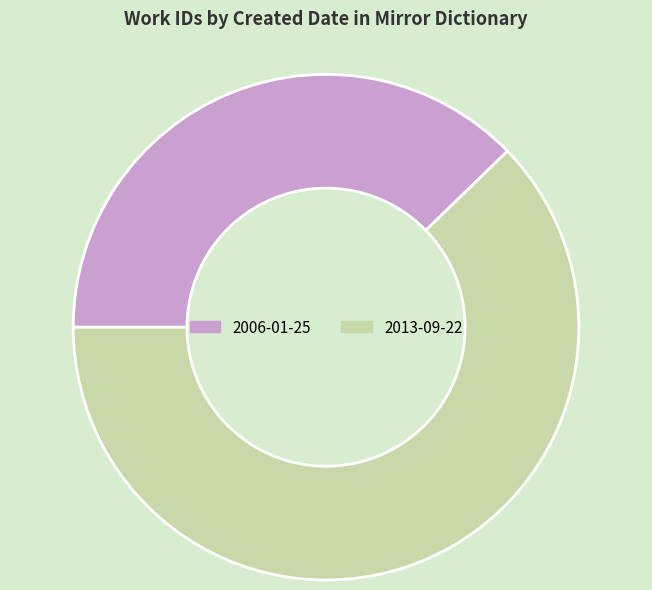

Approximately how many times larger is the value at 2013-09-22 compared to 2006-01-25?

1.6